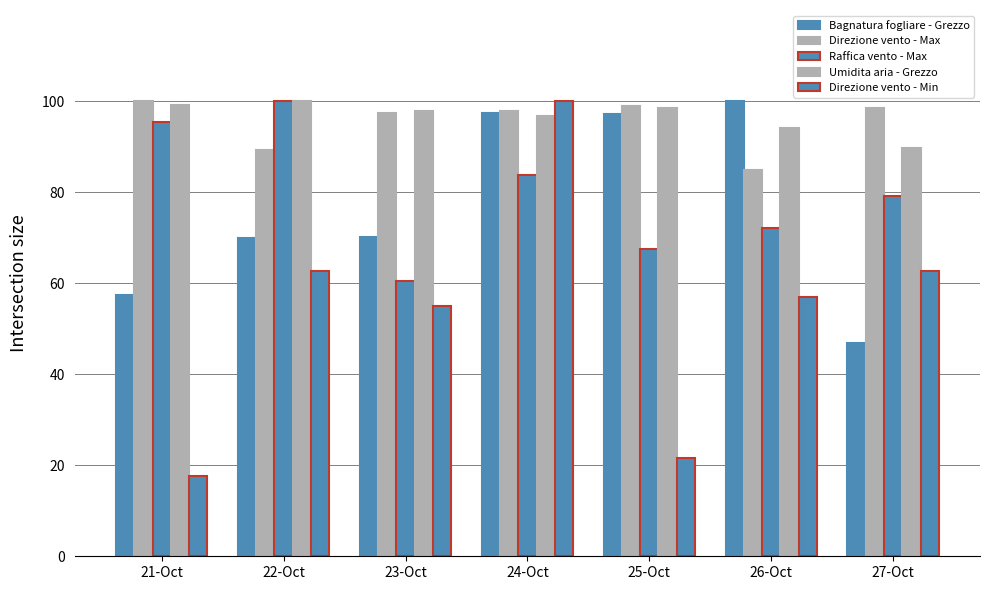

Reading right to left, what are all the values shown in this chart?

Bagnatura fogliare - Grezzo: 46.8	100.0	97.2	97.3	70.1	70.0	57.4
Direzione vento - Max: 98.6	84.9	98.9	97.7	97.4	89.2	100.0
Raffica vento - Max: 79.1	72.1	67.4	83.7	60.5	100.0	95.3
Umidita aria - Grezzo: 89.7	94.0	98.6	96.6	97.8	100.0	99.2
Direzione vento - Min: 62.7	56.9	21.6	100.0	54.9	62.7	17.6